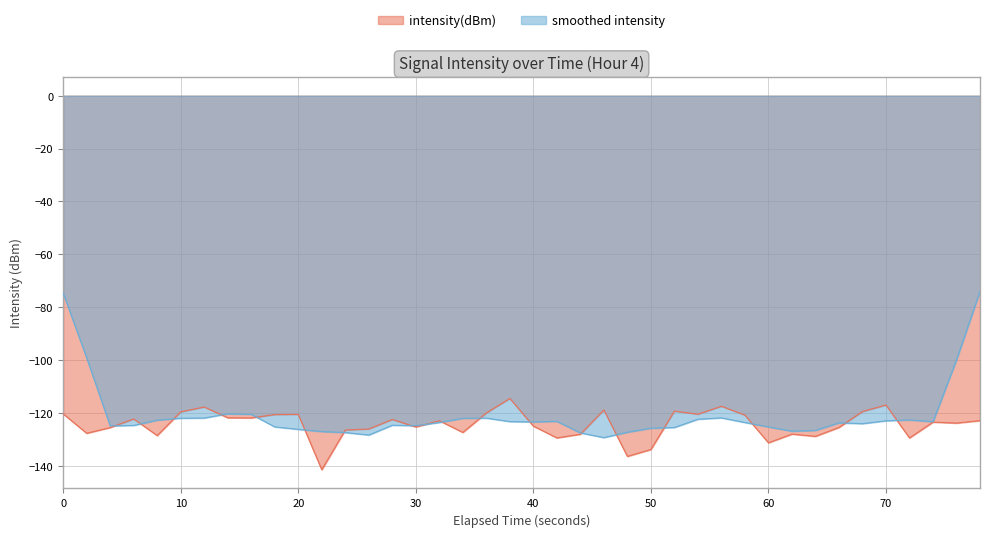

Does the chart display data point markers on the line(s)?

No